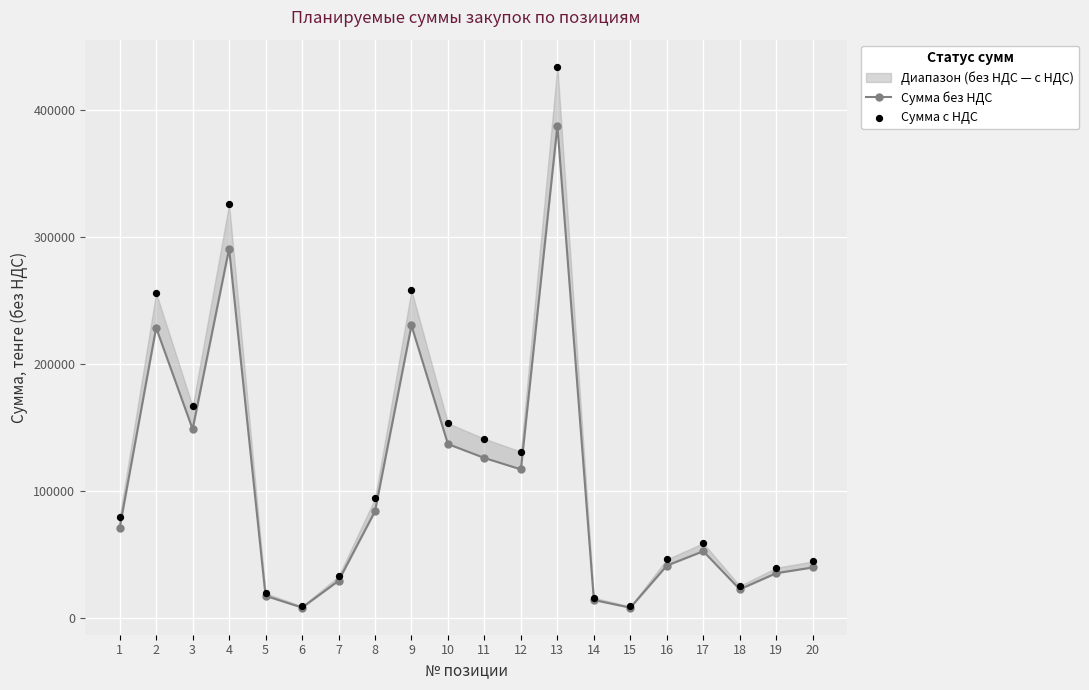

Which series has the largest Y range (max minus min)?

Сумма с НДС